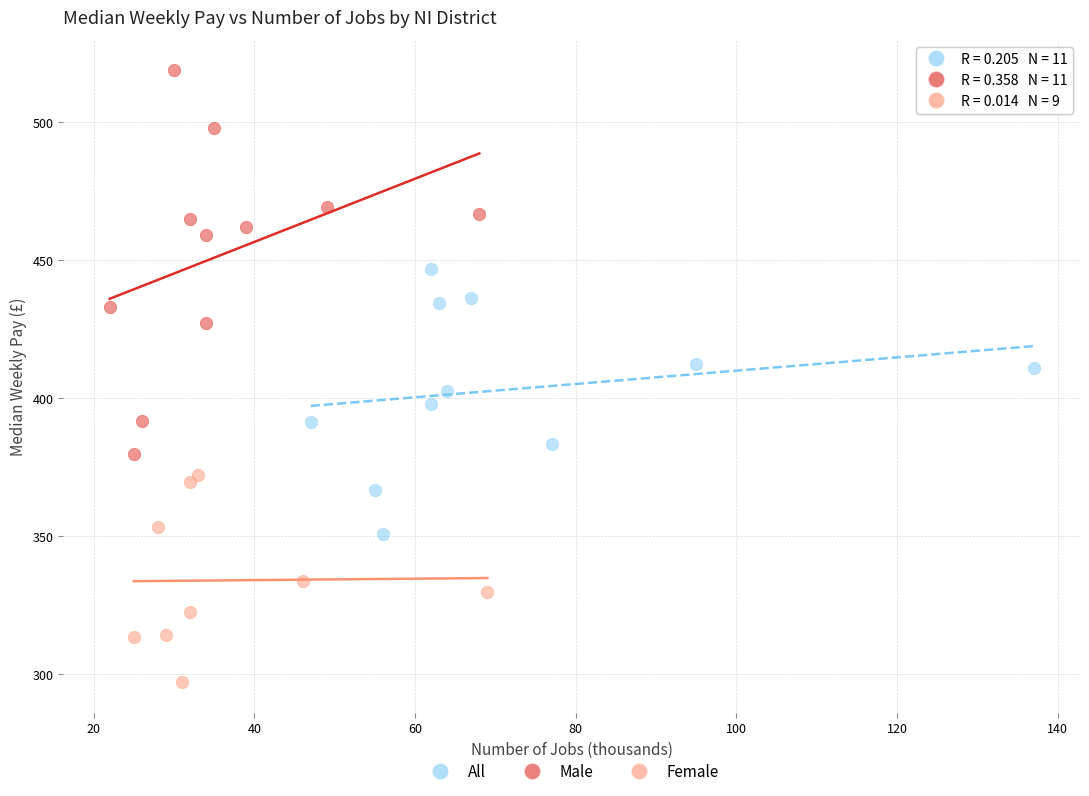

Which series contains the highest Y value?

Male